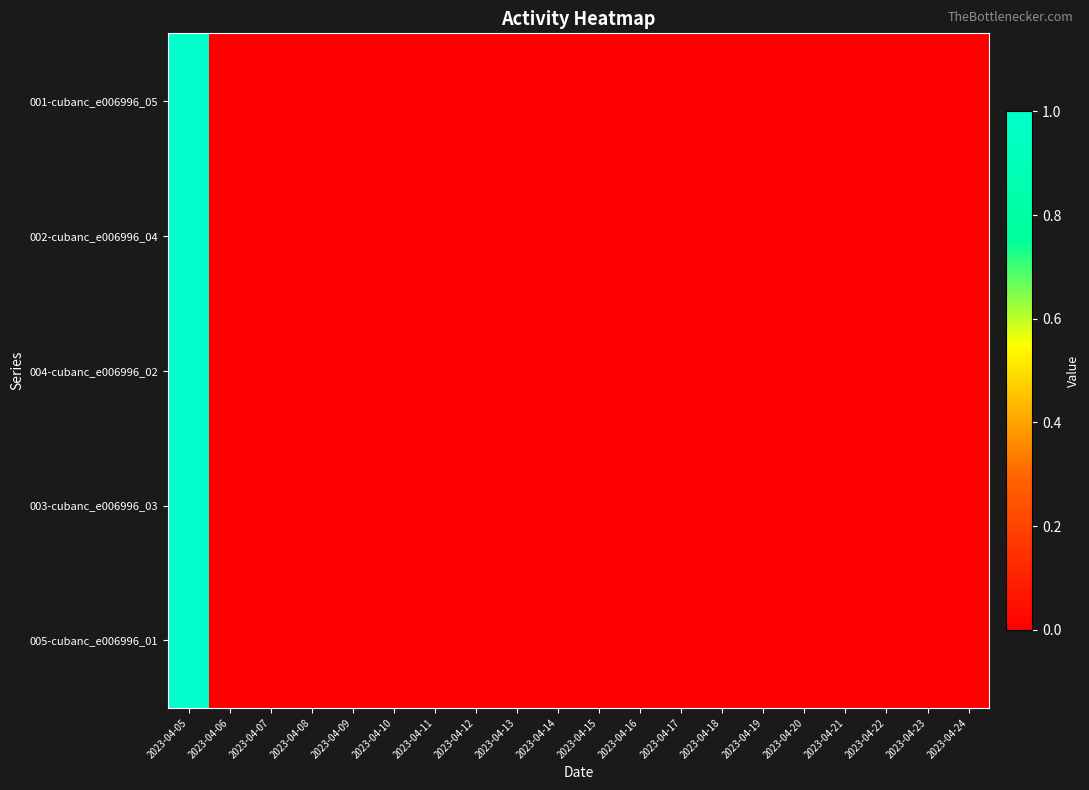

Between 2023-04-15 and 2023-04-17, which is larger?

2023-04-15